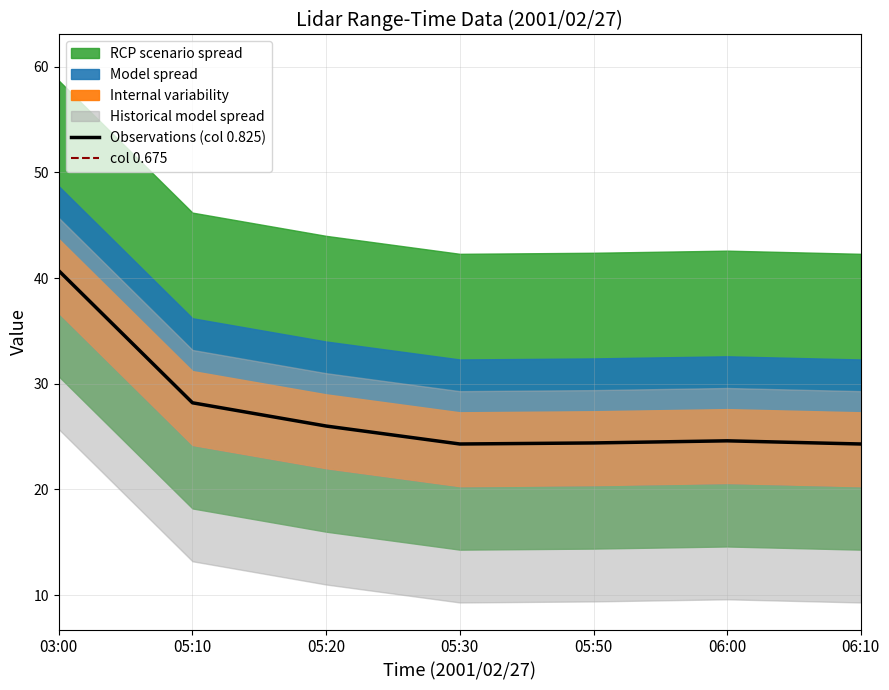

Where is col 0.675 nearest to the value 60?

03:00